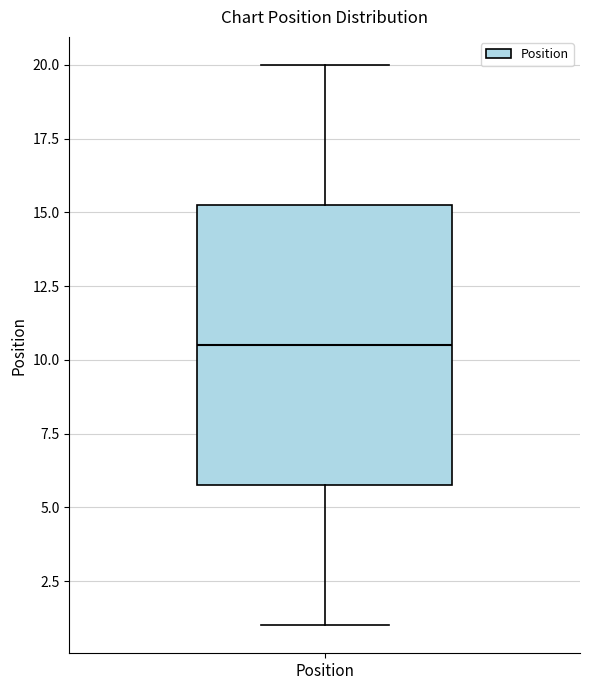

Transcribe this box plot: give where the median line is, the range the box spans, and where the two whiskers end, as read against the y-axis. The values are not printed on the chart, so give them approximately, as read against the axis.

median 10.5, box 6.0 to 15.5, whiskers 1.0 to 20.0